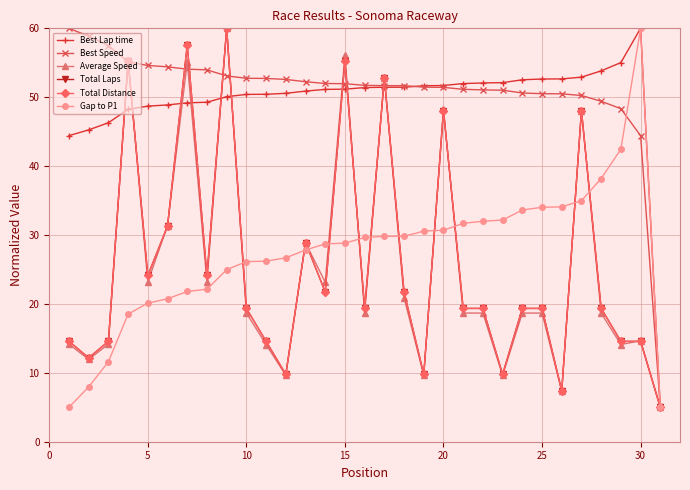

True or false: Best Speed and Total Laps intersect in this chart.

True